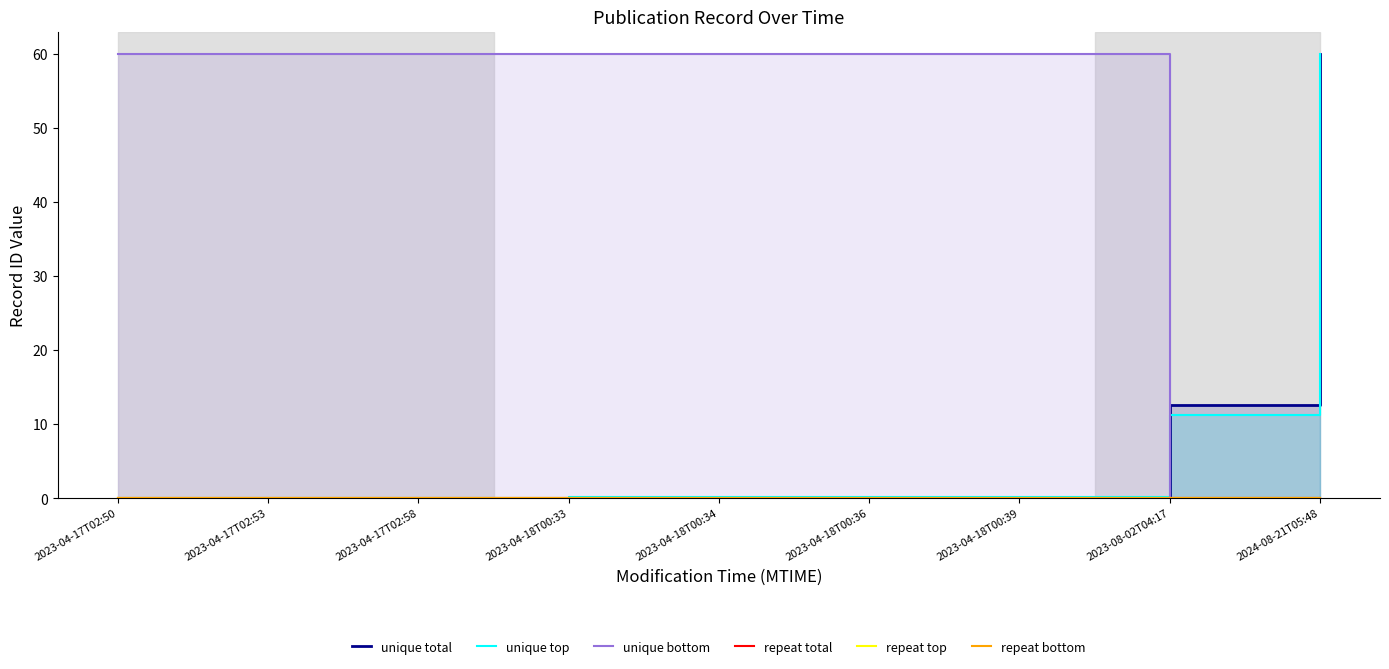

True or false: repeat total and repeat bottom cross at least once.

False